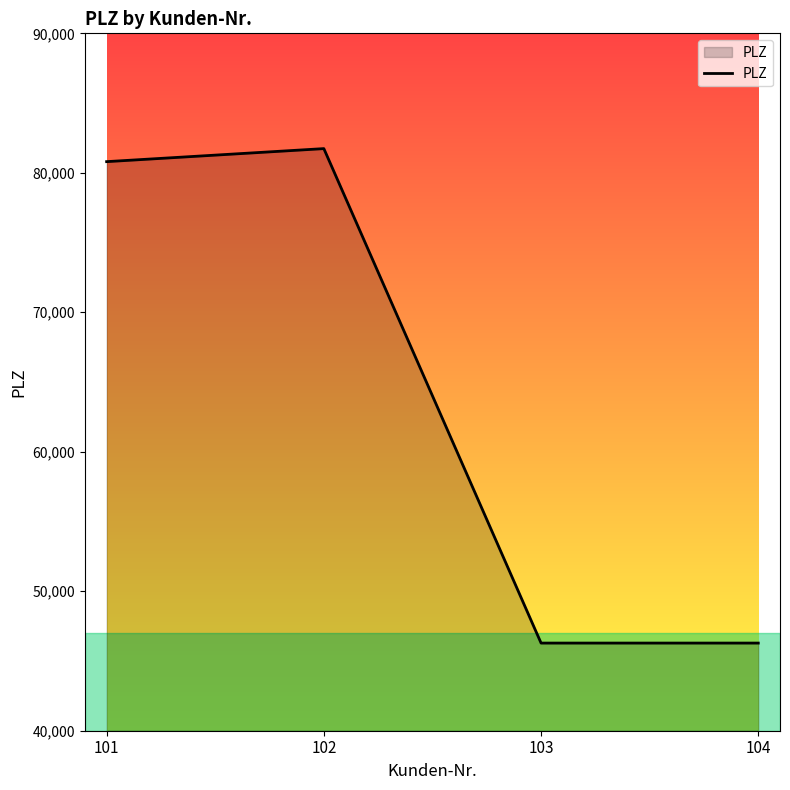

What is the average value?

63776